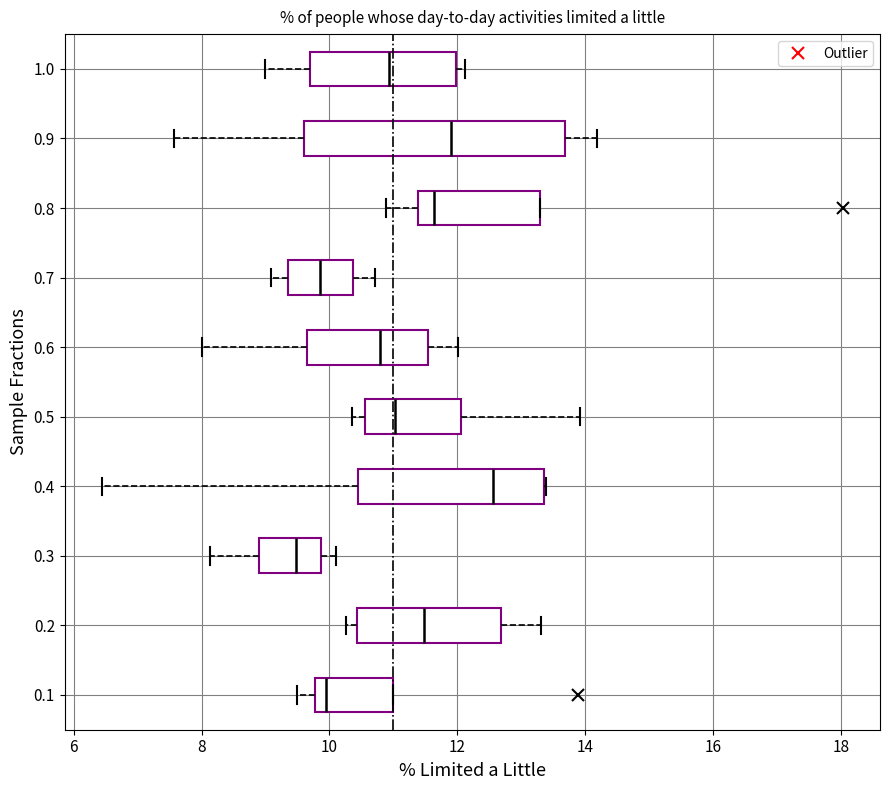

Where does the left whisker of the box at y = 0.1 end on the x-axis? The values are not printed on the chart, so give them approximately, as read against the axis.

9.4